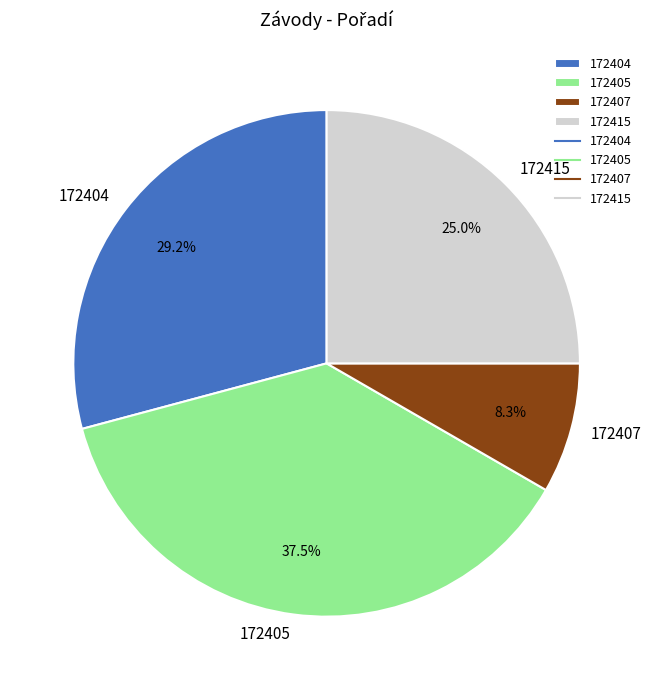

The 172415 slice represents 25% of the pie. True or false?

True